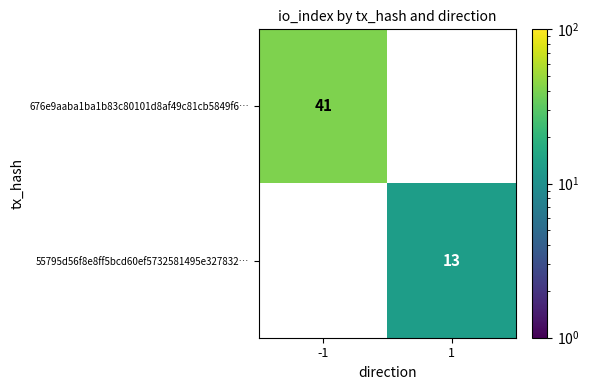

Which series has the widest spread of values?

676e9aaba1ba1b83c80101d8af49c81cb5849f6…